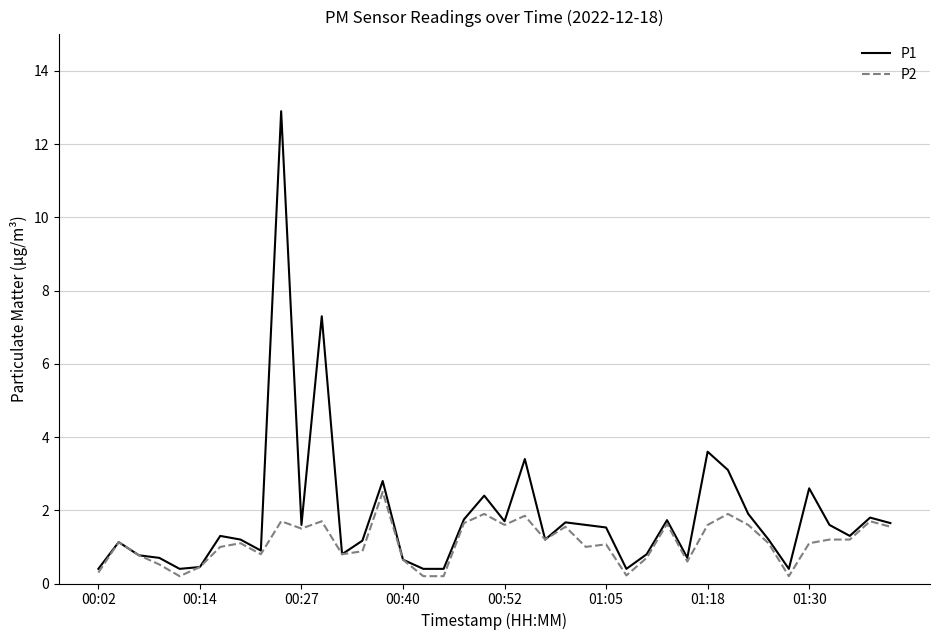

In P1, how many points are higher than both neighbors (excluding endpoints)?

12